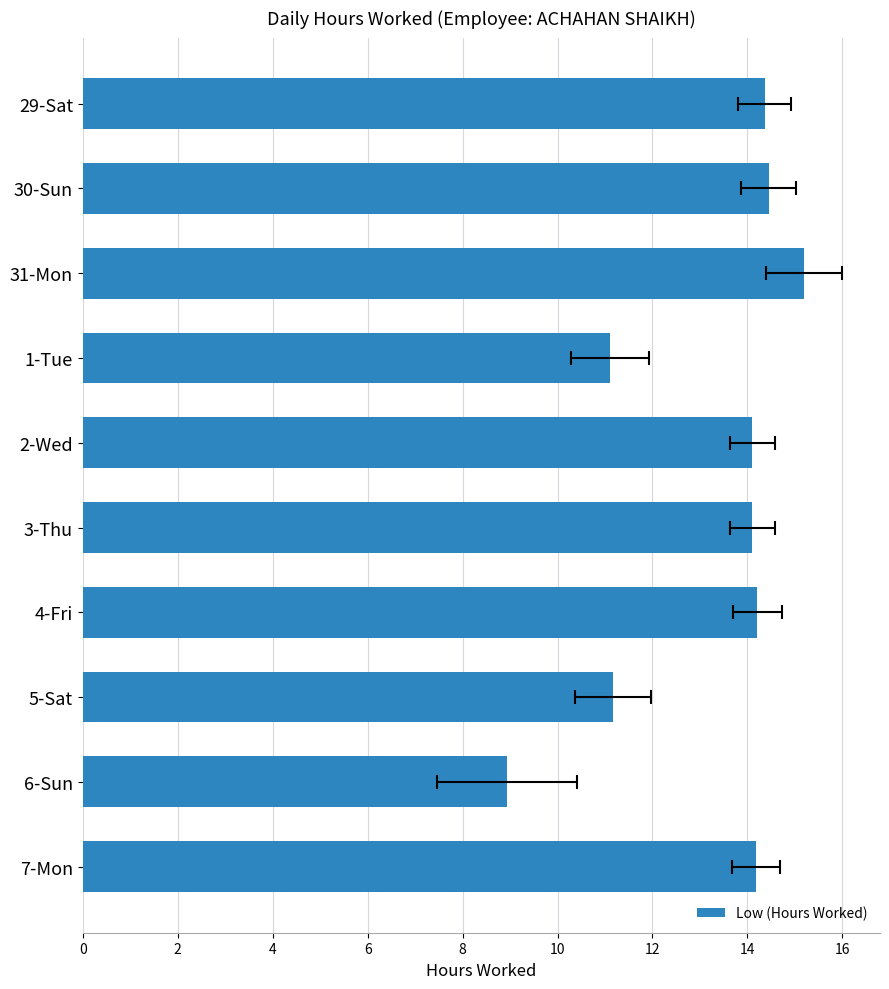

The value at 10 is 14.1. True or false?

True